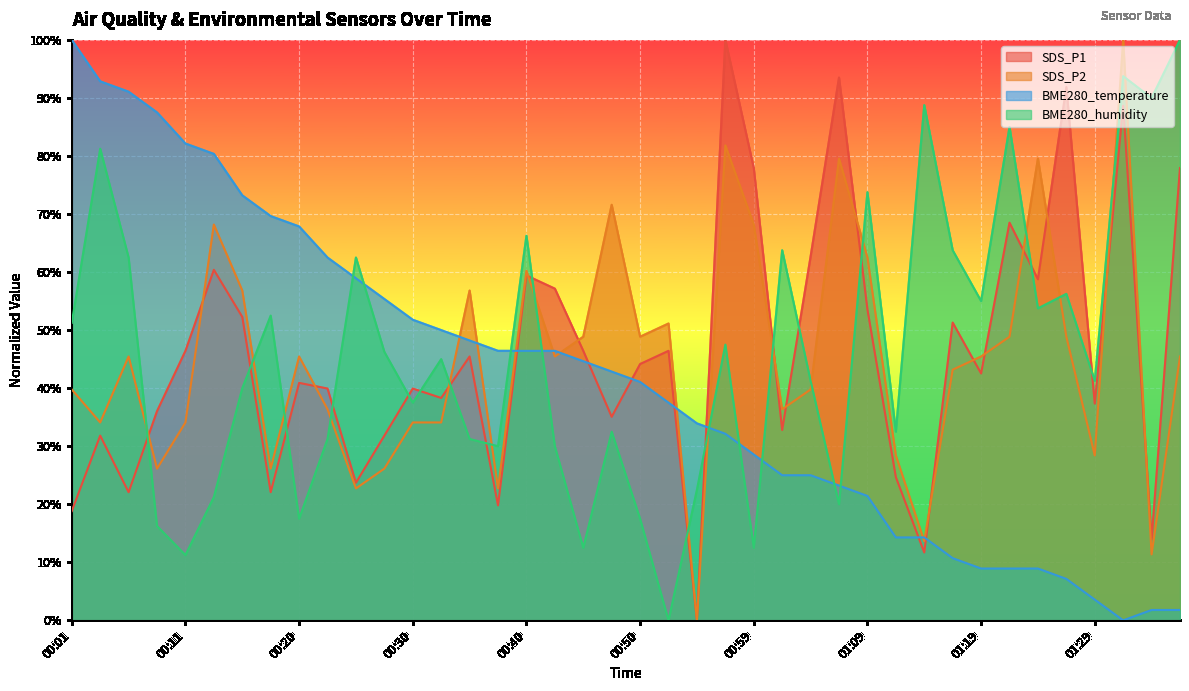

What is the difference between the maximum and minimum values in the SDS_P1 series?

100.0